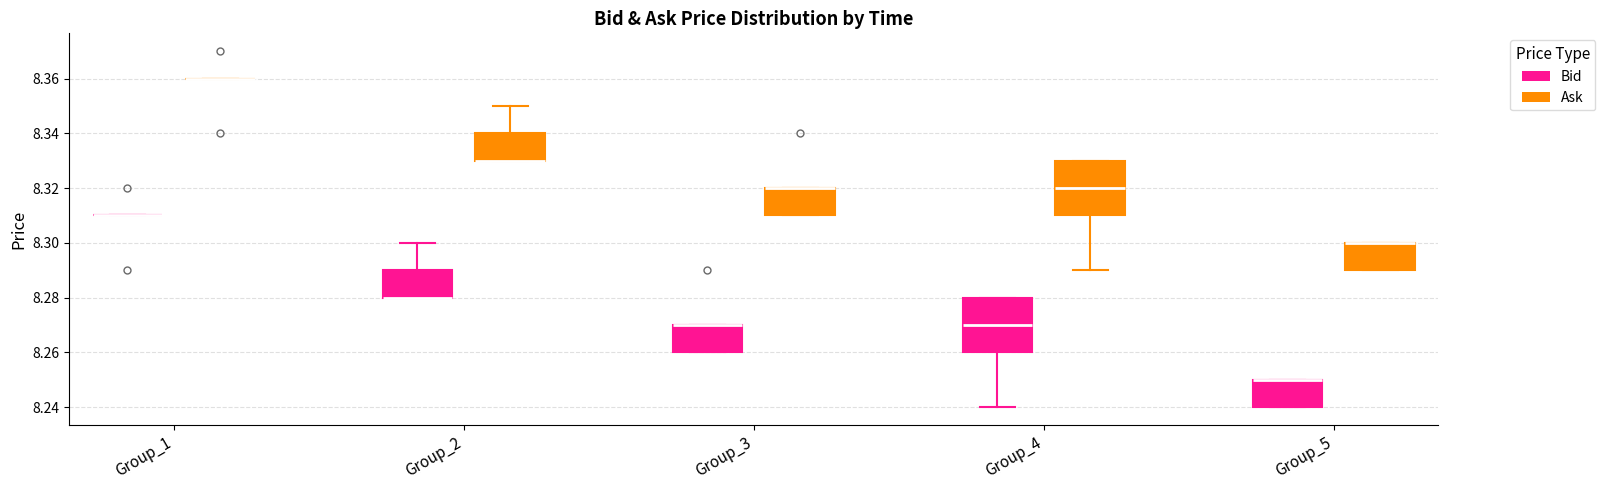

Reading left to right, transcribe this box plot: for each box, give where its median line is, the range the box spans, and where its two whiskers end, as read against the y-axis. The values are not printed on the chart, so give them approximately, as read against the axis.

Group_1 (Bid): box collapsed to a line at 8.31, whiskers 8.31 to 8.31
Group_1 (Ask): box collapsed to a line at 8.36, whiskers 8.36 to 8.36
Group_2 (Bid): median 8.28 (drawn on the box's lower edge), box 8.28 to 8.29, whiskers 8.28 to 8.30
Group_2 (Ask): median 8.33 (drawn on the box's lower edge), box 8.33 to 8.34, whiskers 8.33 to 8.35
Group_3 (Bid): median 8.27 (drawn on the box's upper edge), box 8.26 to 8.27, whiskers 8.26 to 8.27
Group_3 (Ask): median 8.32 (drawn on the box's upper edge), box 8.31 to 8.32, whiskers 8.31 to 8.32
Group_4 (Bid): median 8.27, box 8.26 to 8.28, whiskers 8.24 to 8.28
Group_4 (Ask): median 8.32, box 8.31 to 8.33, whiskers 8.29 to 8.33
Group_5 (Bid): median 8.25 (drawn on the box's upper edge), box 8.24 to 8.25, whiskers 8.24 to 8.25
Group_5 (Ask): median 8.30 (drawn on the box's upper edge), box 8.29 to 8.30, whiskers 8.29 to 8.30